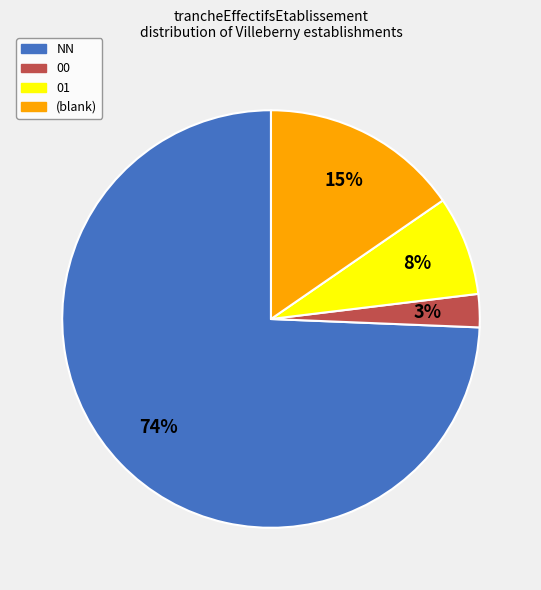

To the nearest percent, what is the average slice percentage?

25%